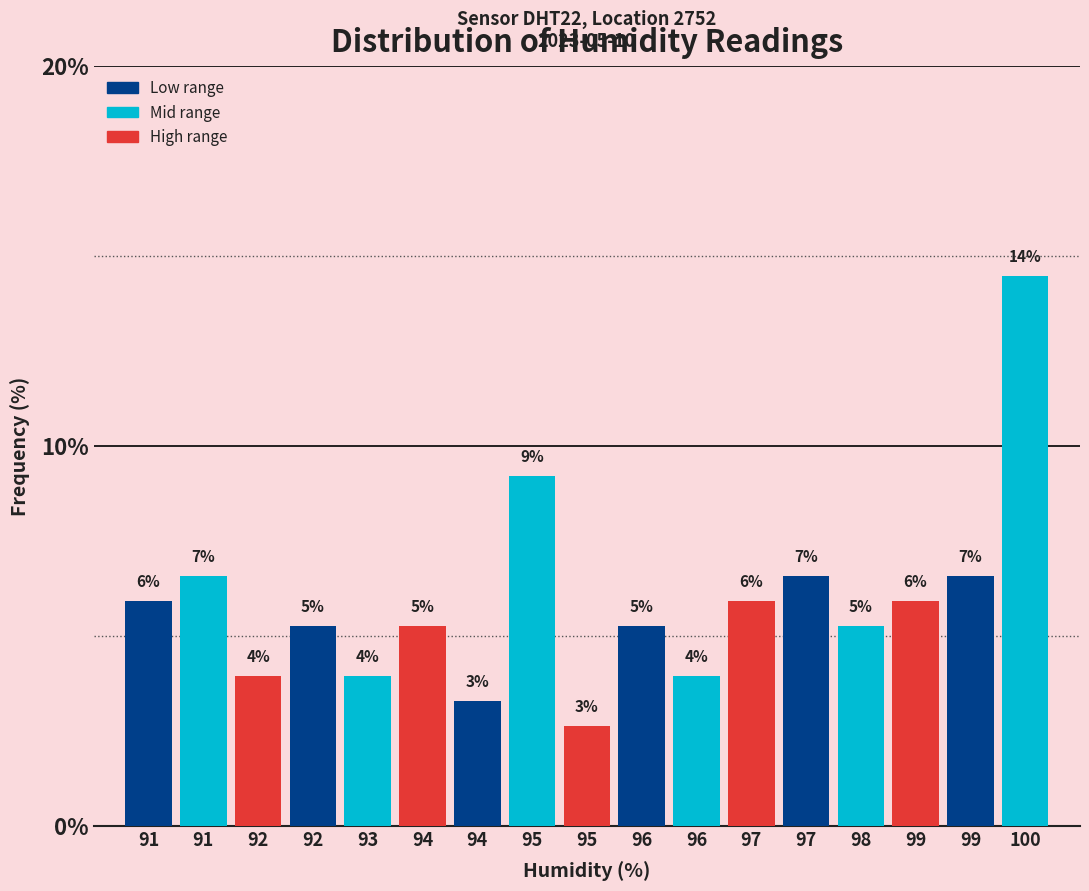

Are the bars horizontal?

No